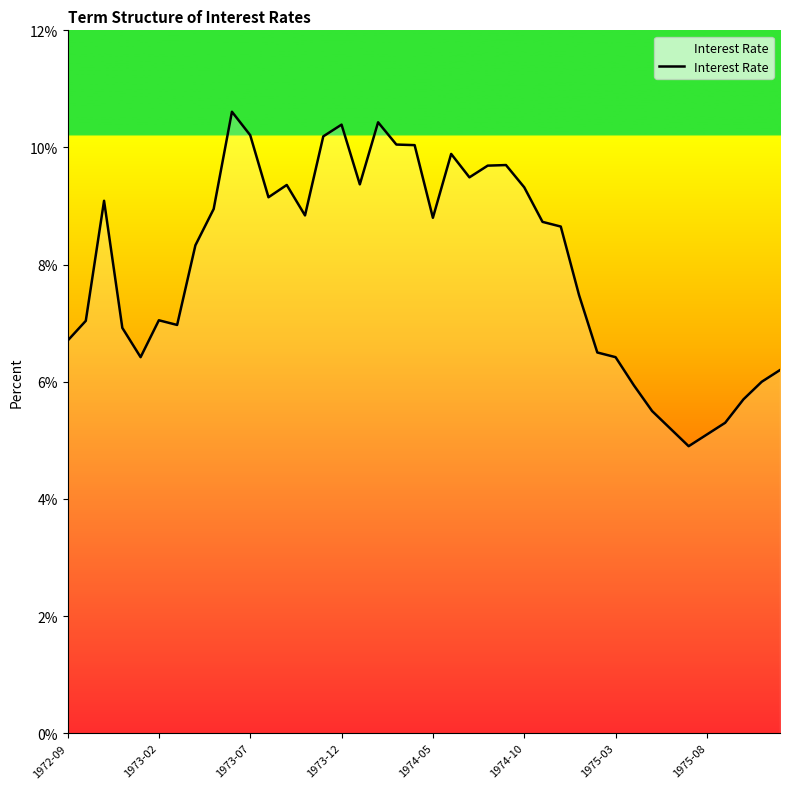

What is the difference between the maximum and minimum values?

5.7